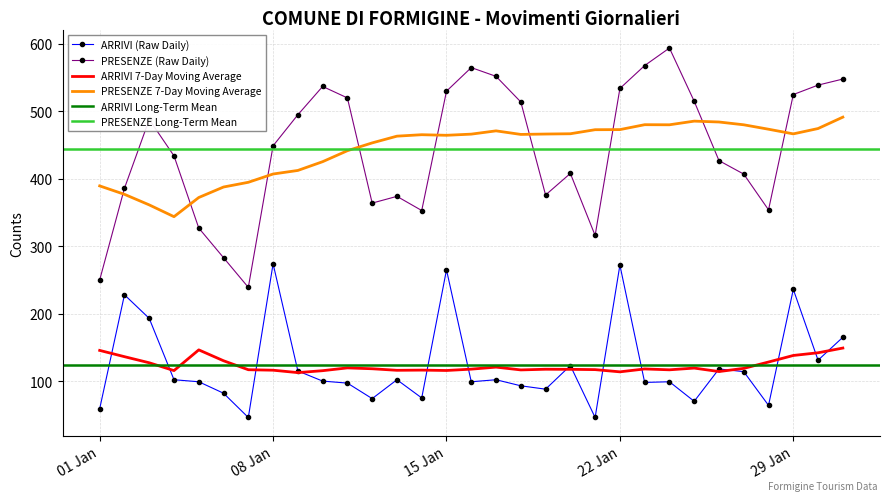

Which series changed the most between 2024-01-10 and 2024-01-30?

ARRIVI